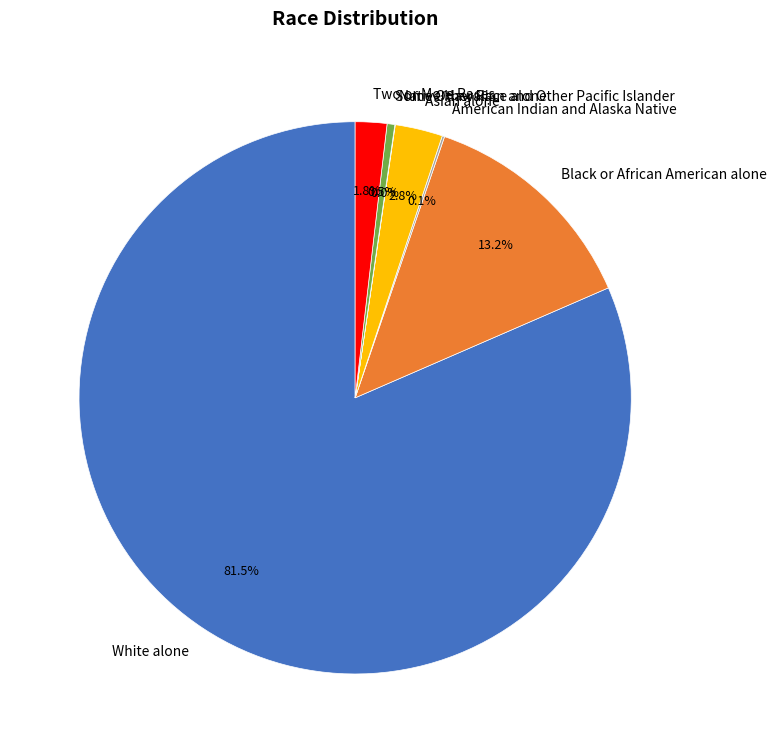

Which category has the biggest portion of the pie?

White alone